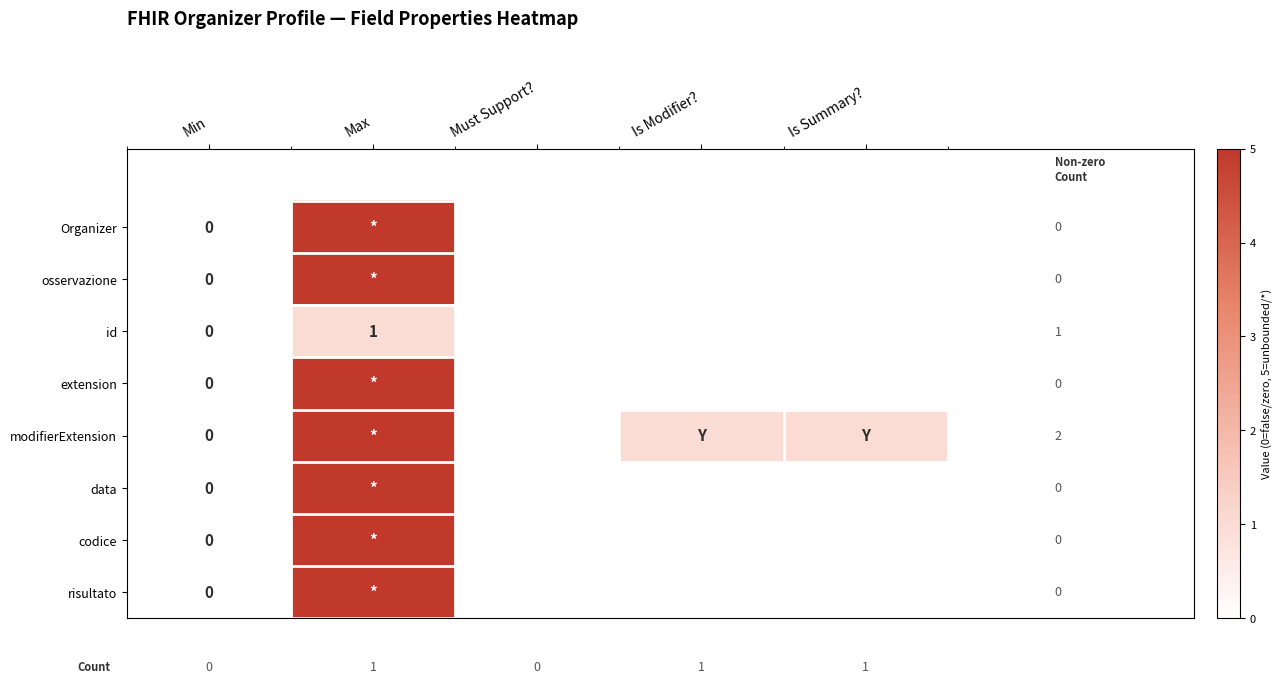

Count the osservazione values in the range 0 to 1.

4